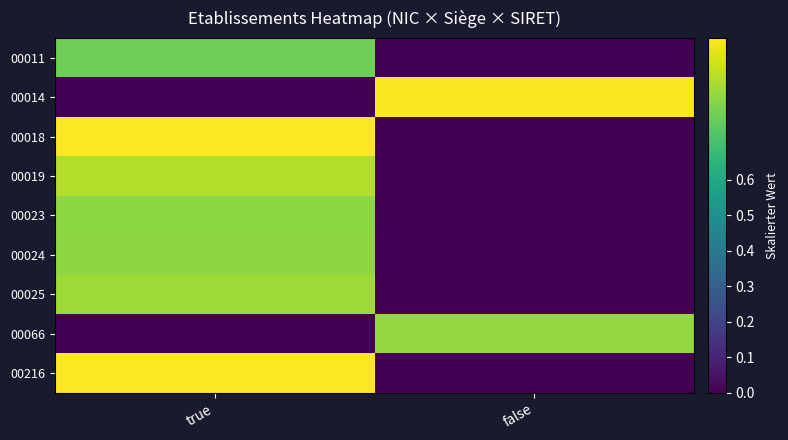

Reading right to left, extract all data points from this chart.

00011: false=0.0	true=0.8
00014: false=1.0	true=0.0
00018: false=0.0	true=1.0
00019: false=0.0	true=0.9
00023: false=0.0	true=0.8
00024: false=0.0	true=0.8
00025: false=0.0	true=0.9
00066: false=0.8	true=0.0
00216: false=0.0	true=1.0